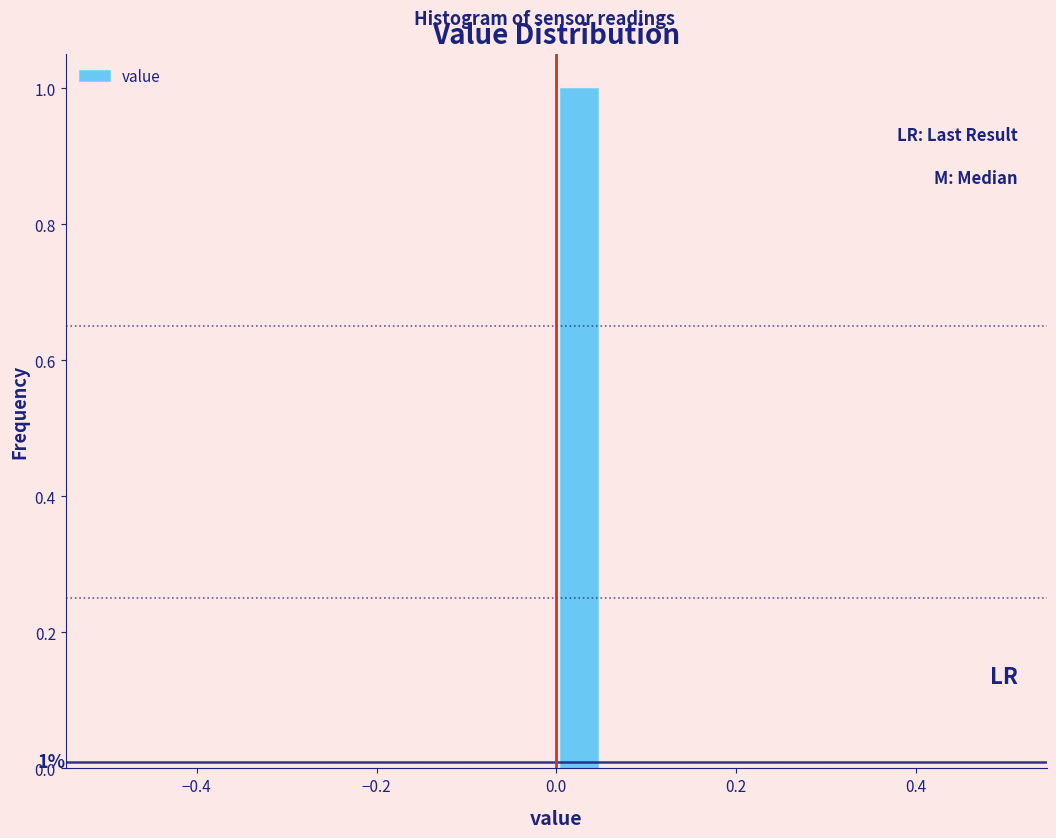

Read against the x-axis, roughly where is the centre of the tallest bar?

0.02